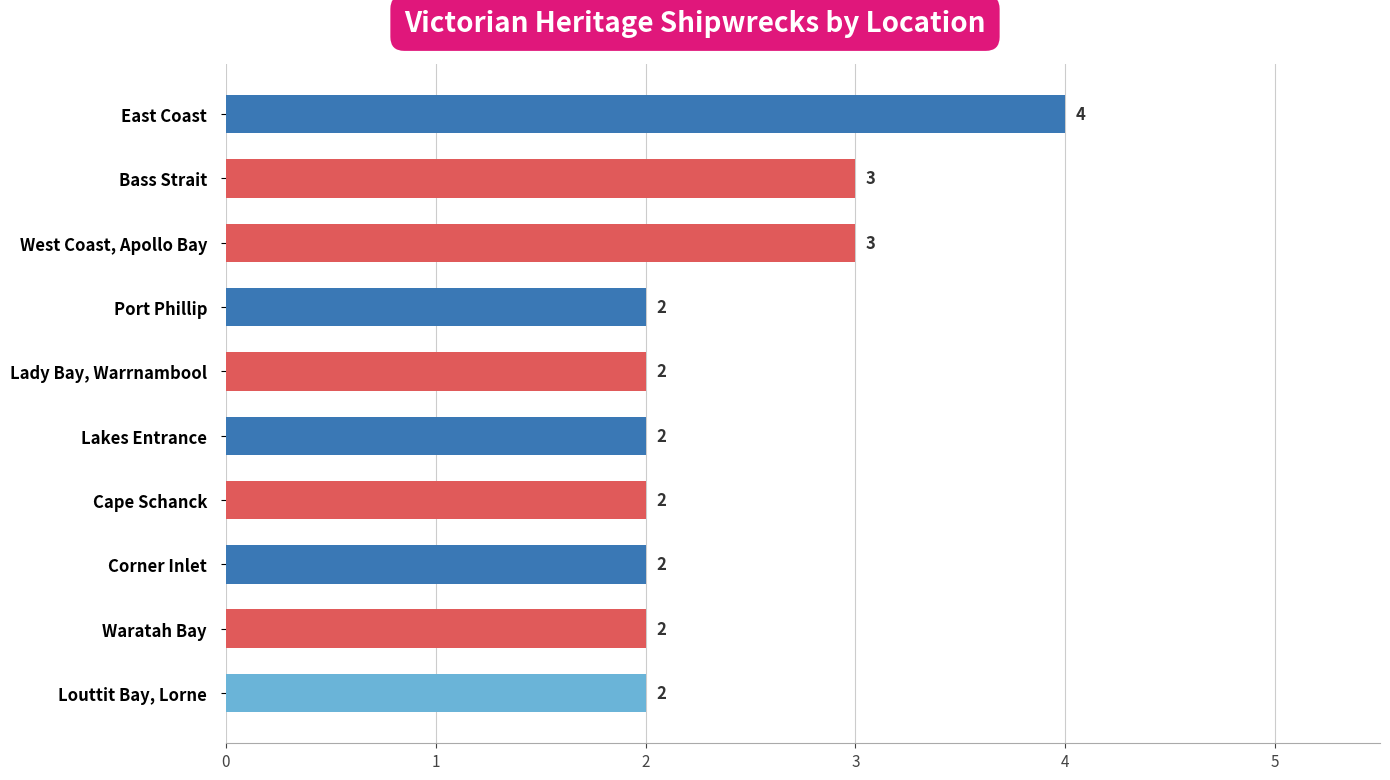

What is the difference between the maximum and minimum values?

2